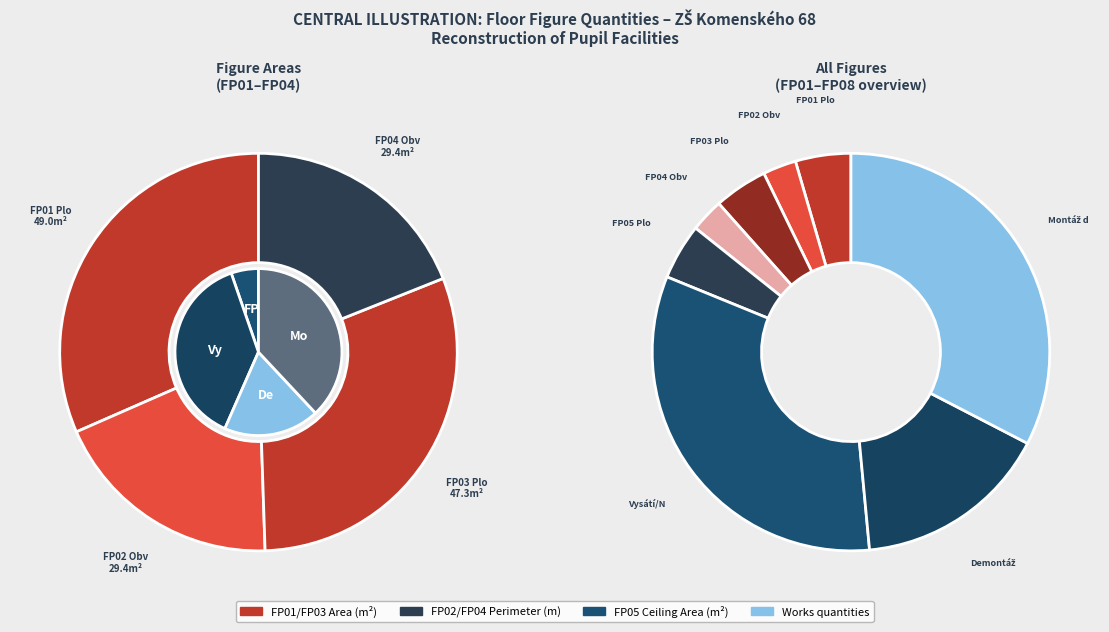

Which slice is the largest?

Vysátí/Nátěr/Stěrka